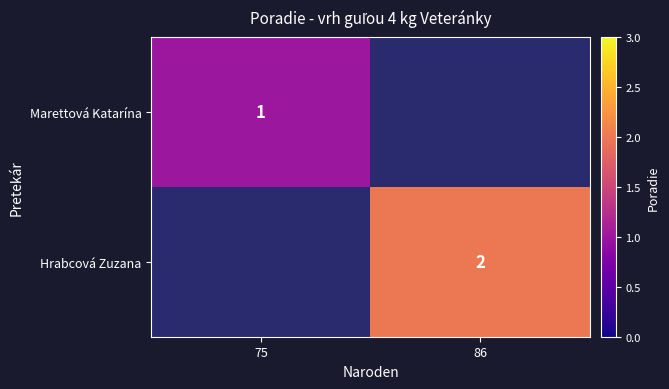

Is the value of Hrabcová Zuzana at 86 greater than the value of Marettová Katarína at 75?

Yes